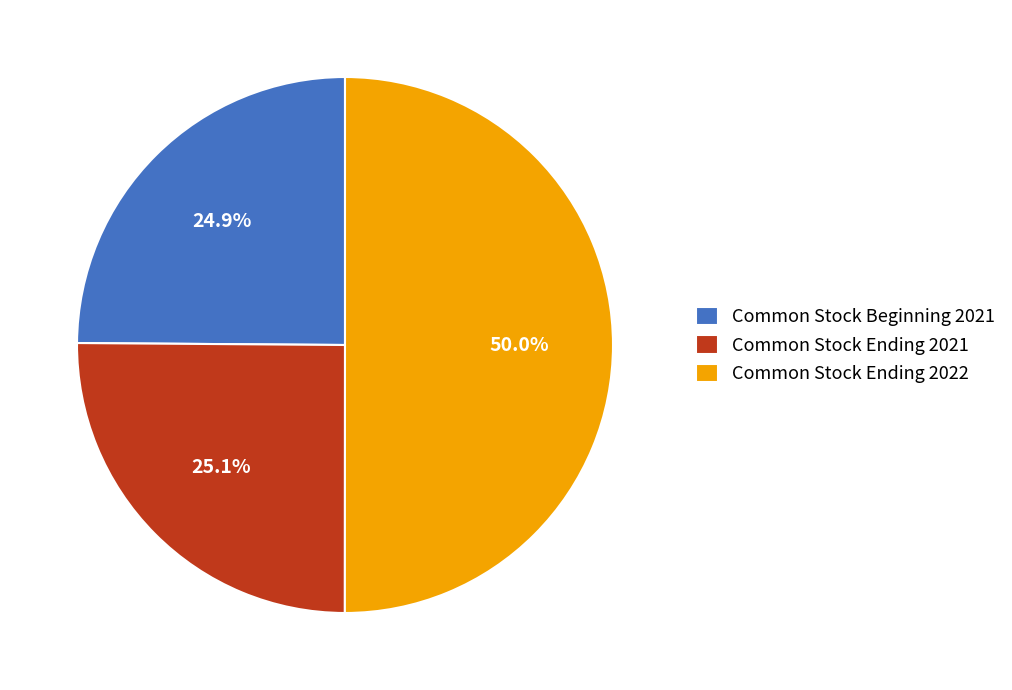

Which has a higher value, Common Stock Ending 2022 or Common Stock Beginning 2021?

Common Stock Ending 2022